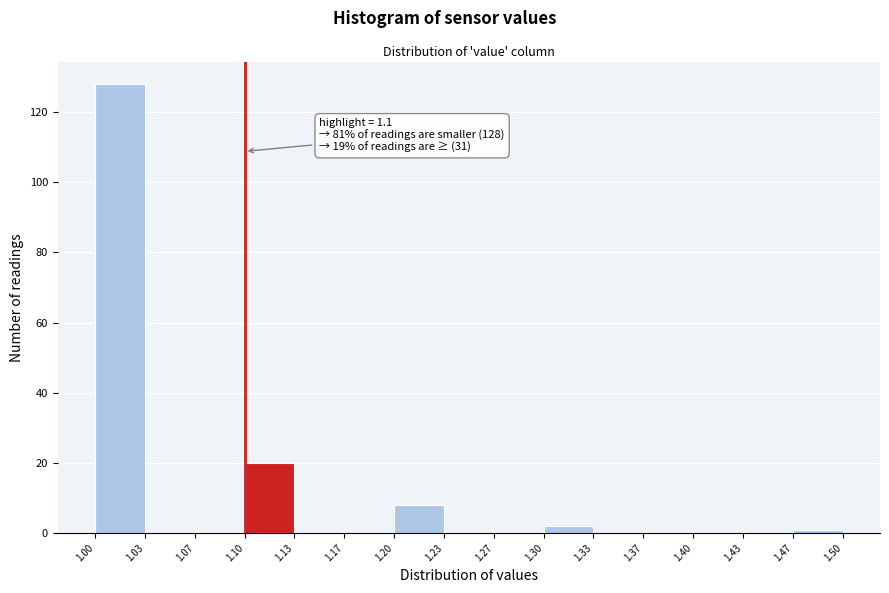

Over which range of the x-axis is the bar tallest?

1.00 to 1.03